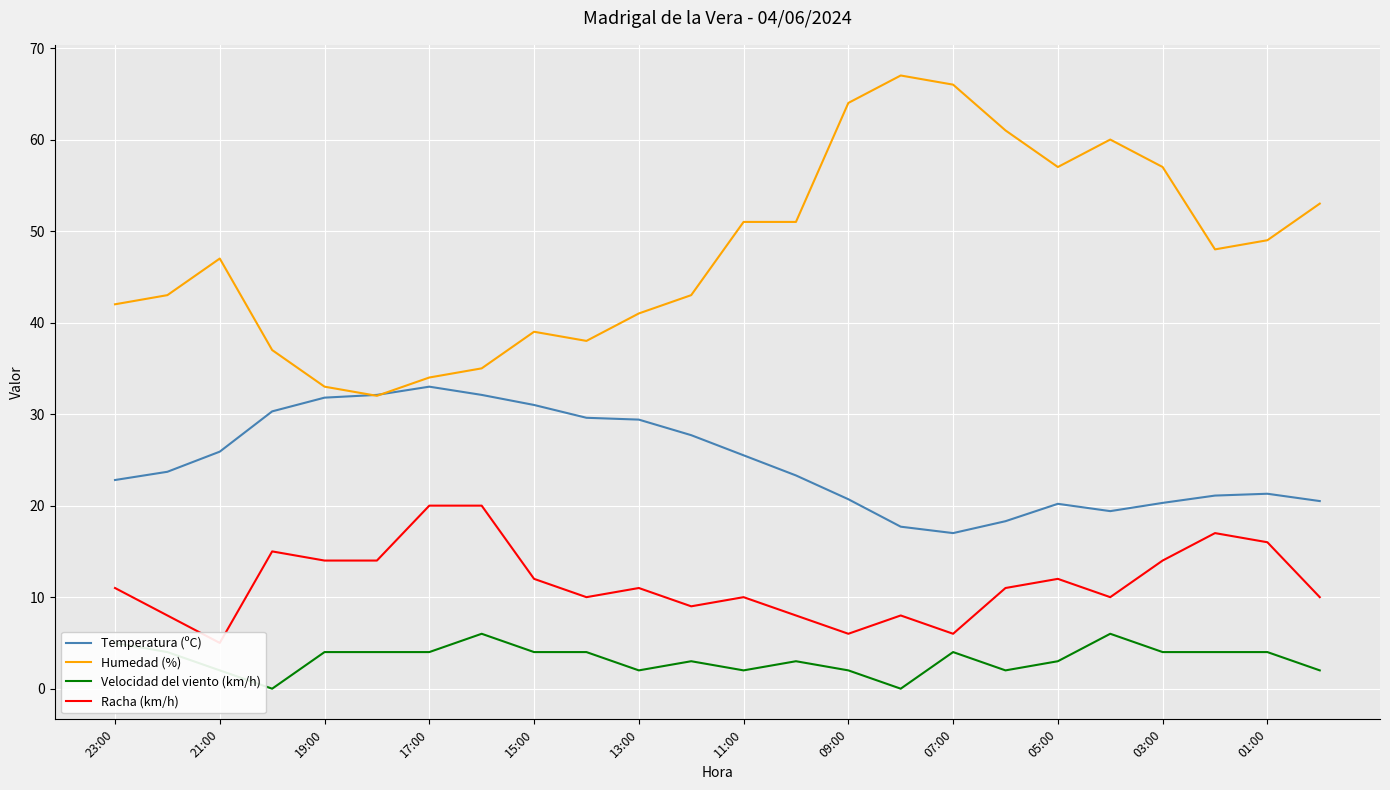

True or false: Temperatura (ºC) and Velocidad del viento (km/h) cross at least once.

False